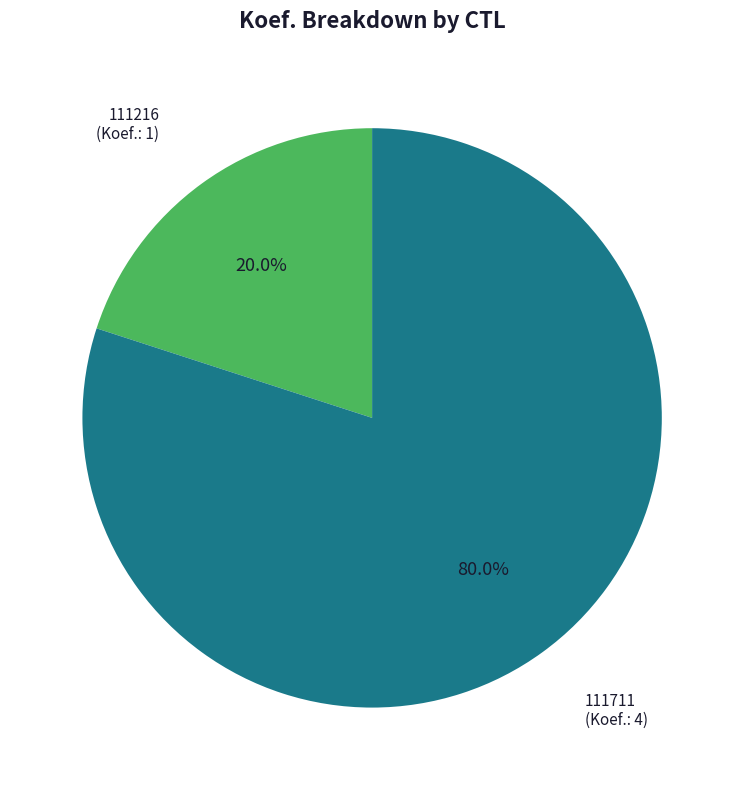

True or false: 111711 accounts for 73% of the total.

False